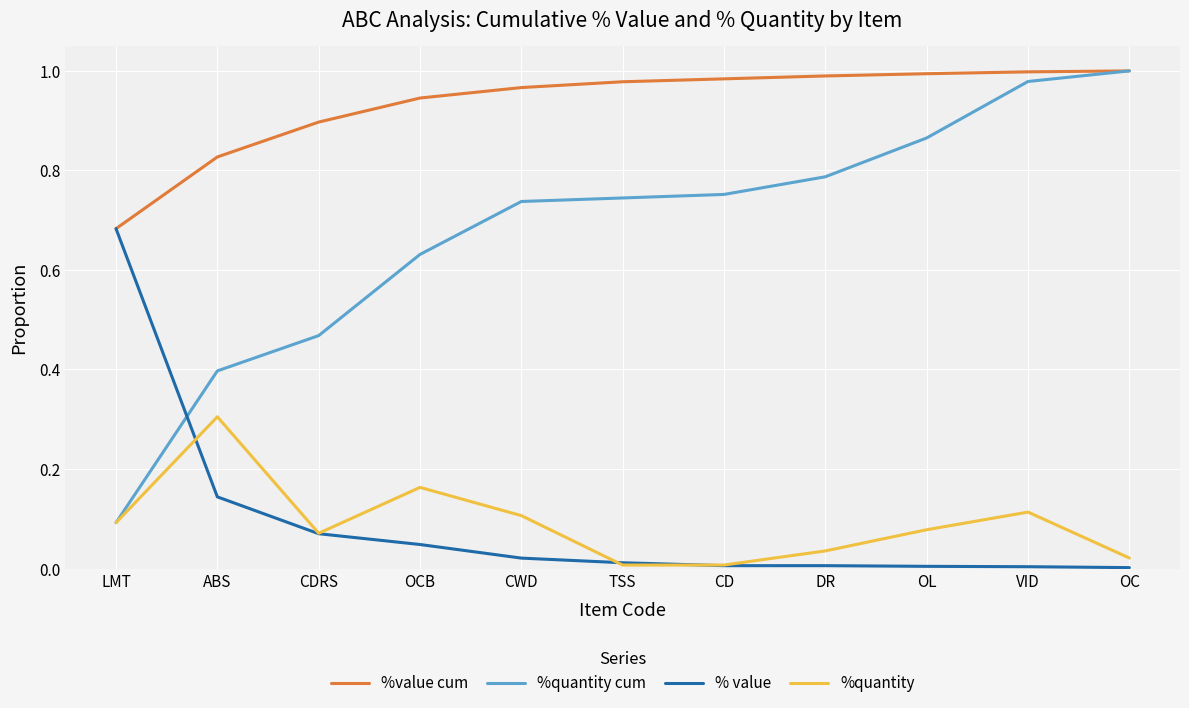

Is it true that % value equals 0.1 at OCB?

False